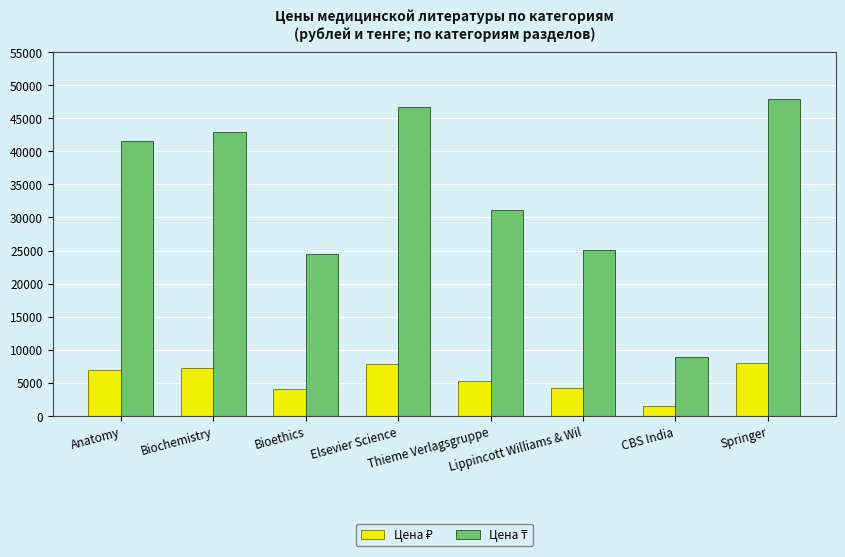

Which label corresponds to the smallest value in the chart?

CBS India